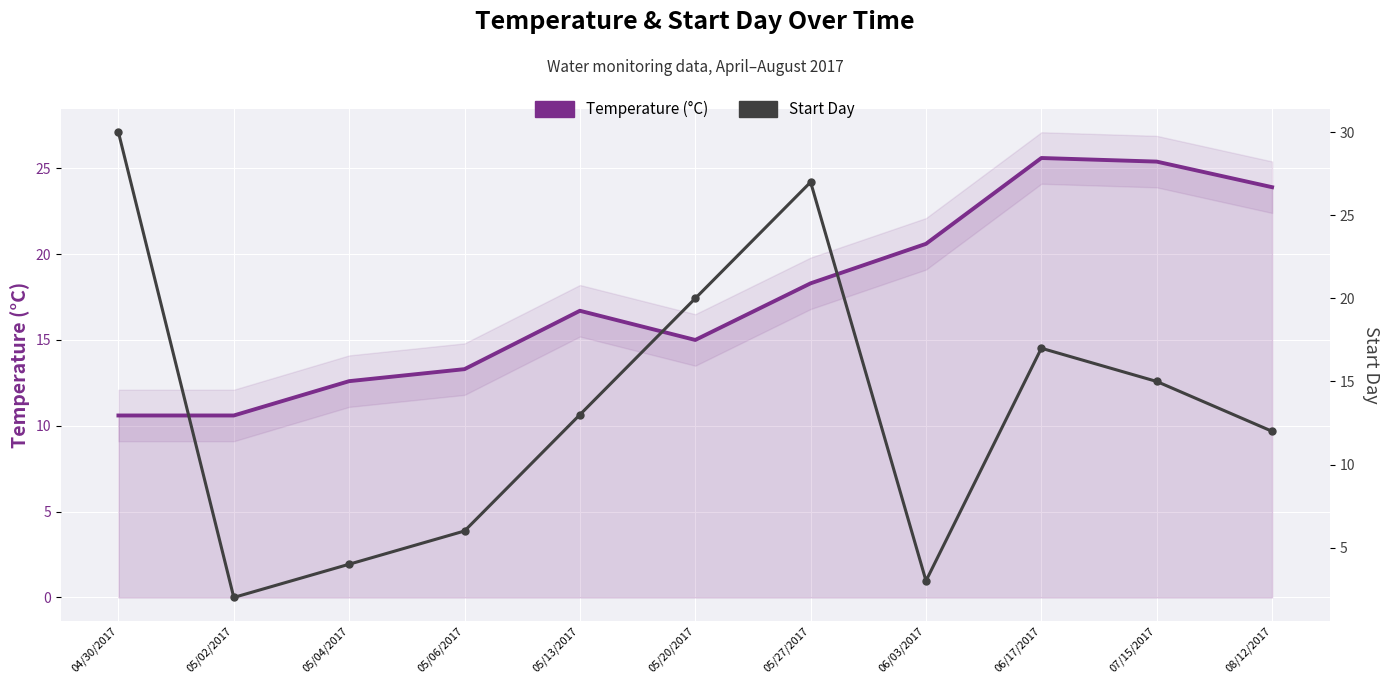

What is the difference between the Temperature (°C) values at 05/04/2017 and 06/03/2017?

8.0